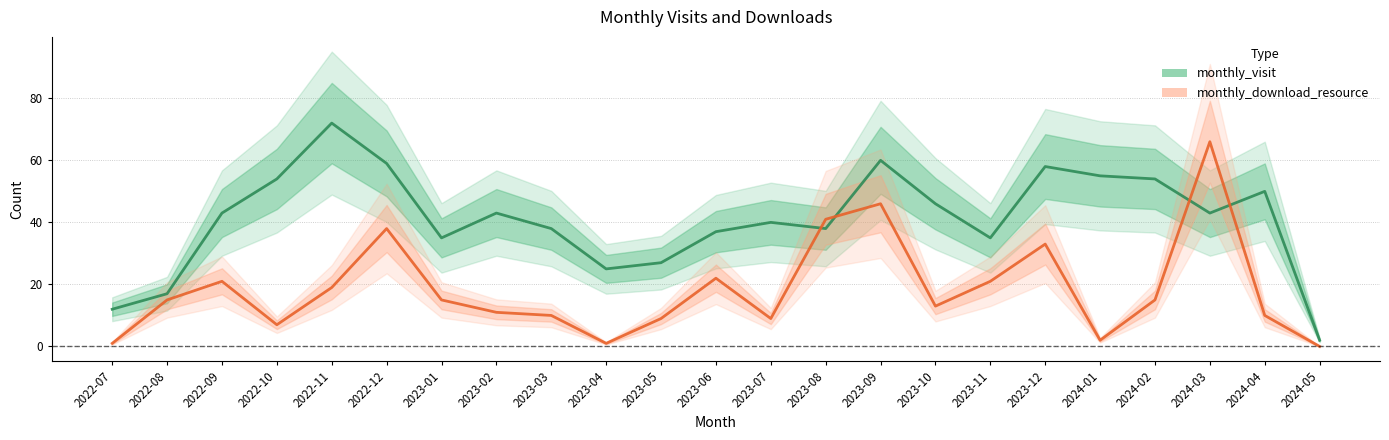

What is the label of the 1st point from the left?

2022-07